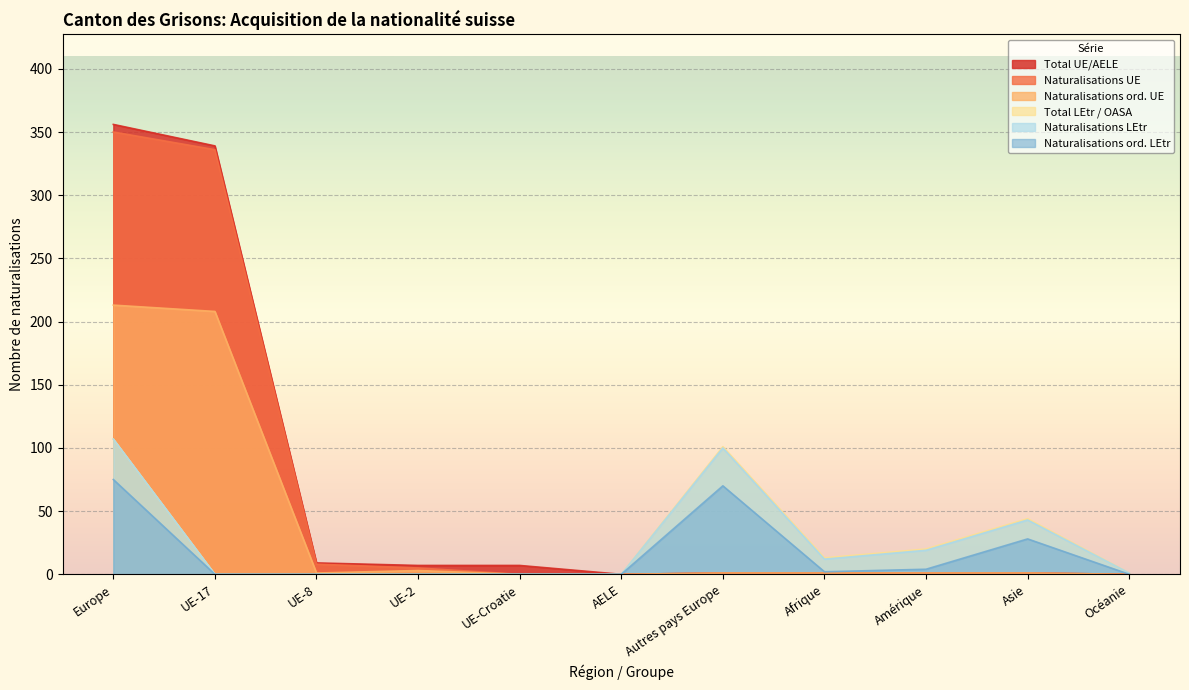

At which label does Naturalisations ord. UE first exceed 1?

Europe